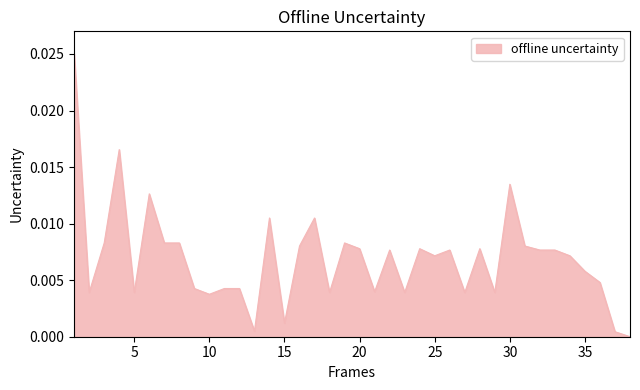

List the labels in order of value, largest first.

1, 4, 30, 6, 14, 17, 3, 7, 8, 19, 16, 31, 20, 24, 28, 22, 26, 32, 33, 25, 34, 35, 36, 9, 11, 12, 21, 2, 5, 18, 23, 27, 29, 10, 15, 13, 37, 38